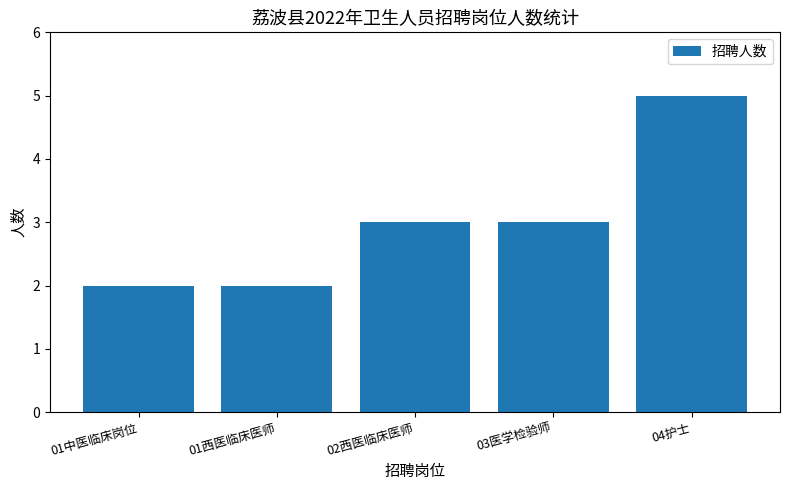

What is the label of the 3rd bar from the left?

02西医临床医师